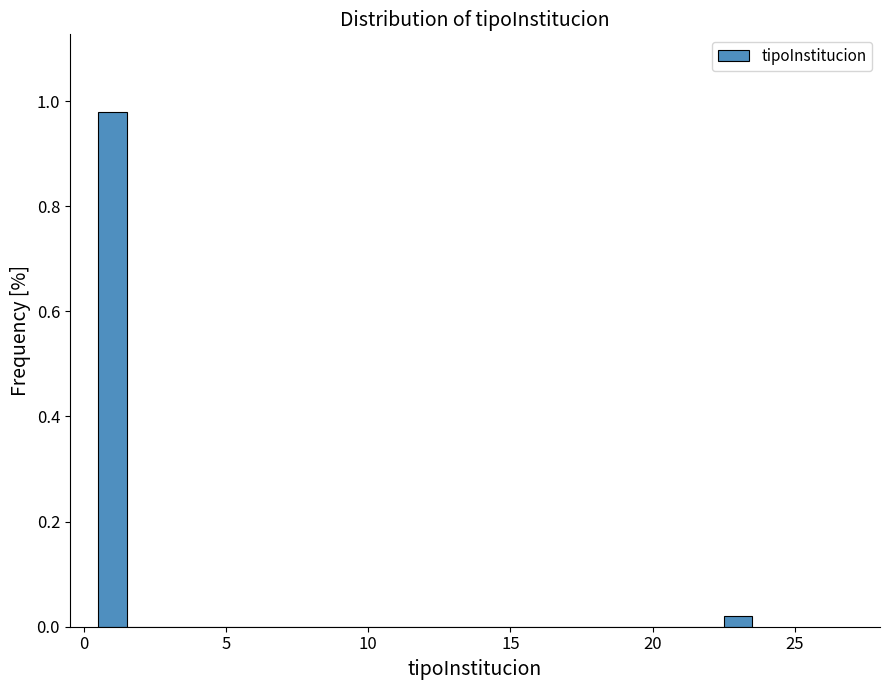

Read against the x-axis, roughly where is the centre of the tallest bar?

1.0